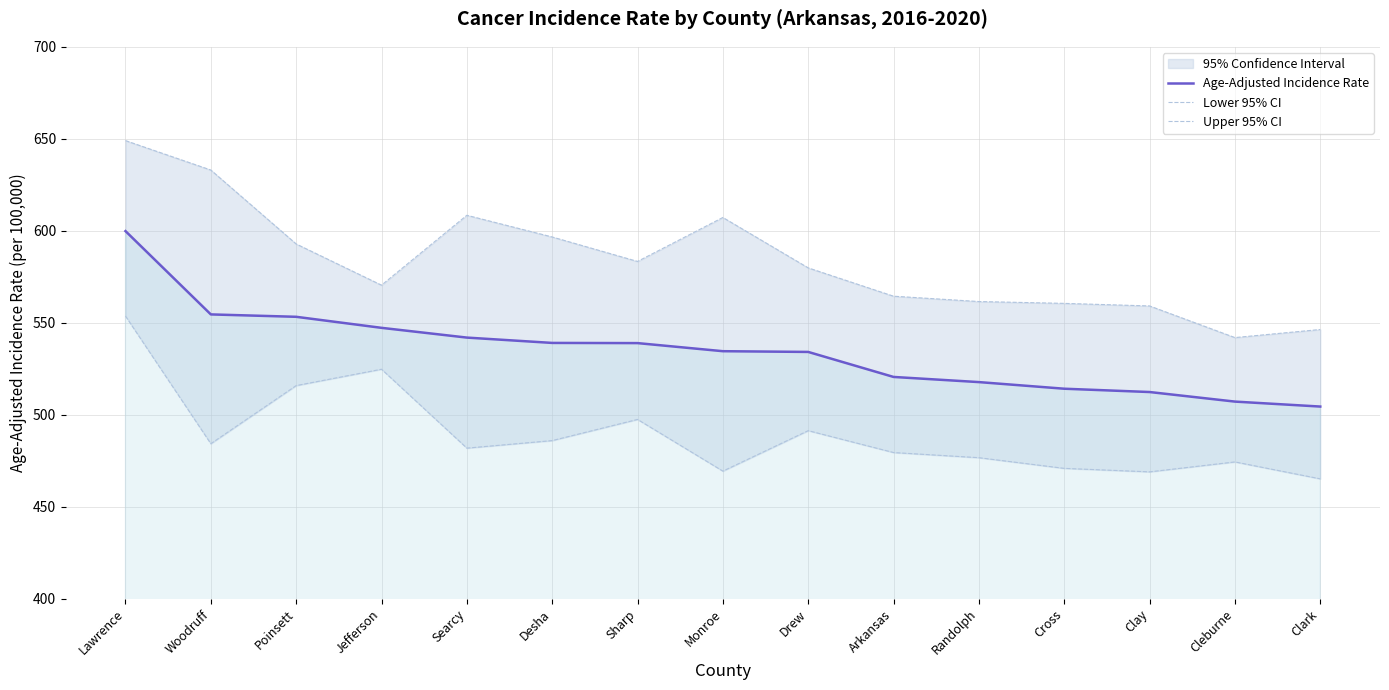

What position from the right is Clay?

3